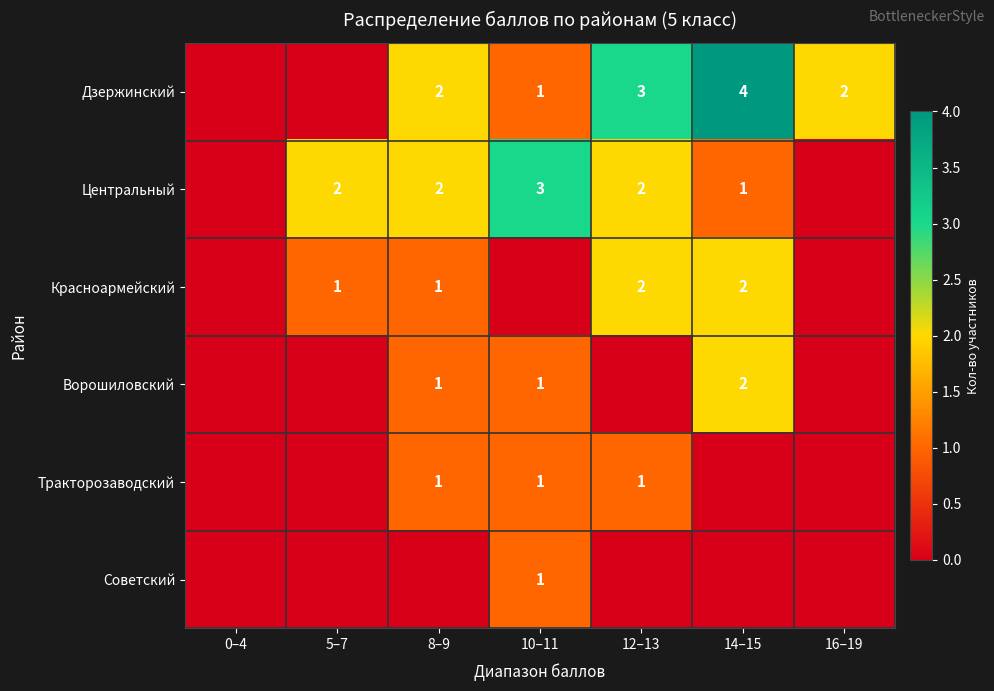

Which label corresponds to the smallest value in the chart?

0–4